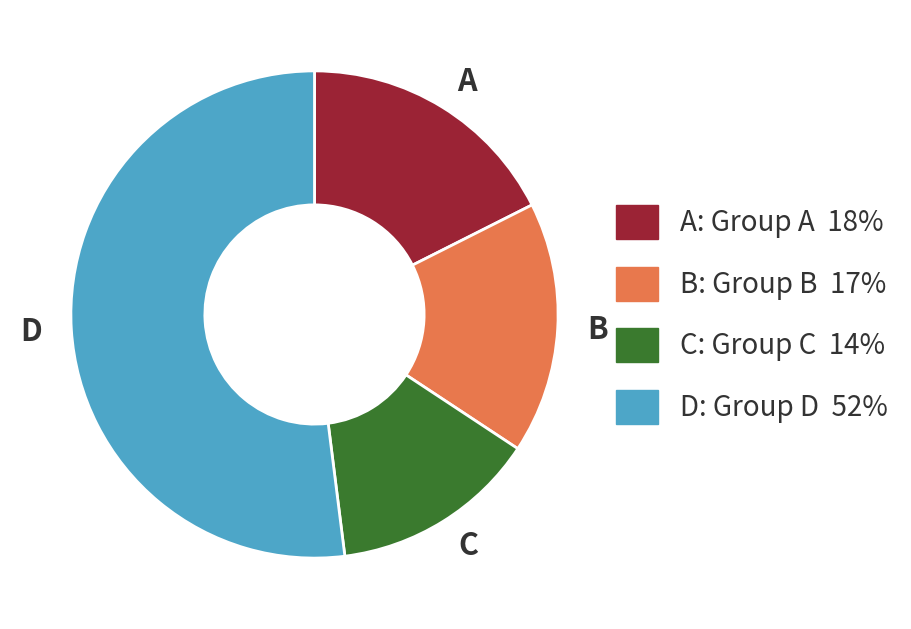

Do D and B together represent more than half of the pie?

Yes